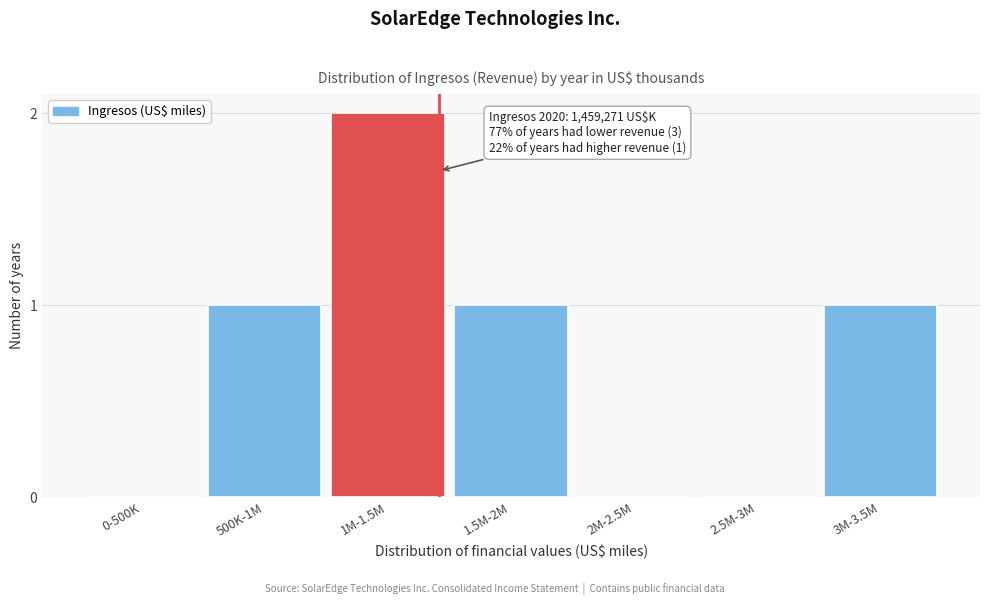

Reading left to right, list all the values displayed in this chart.

0-500K=0	500K-1M=1	1M-1.5M=2	1.5M-2M=1	2M-2.5M=0	2.5M-3M=0	3M-3.5M=1